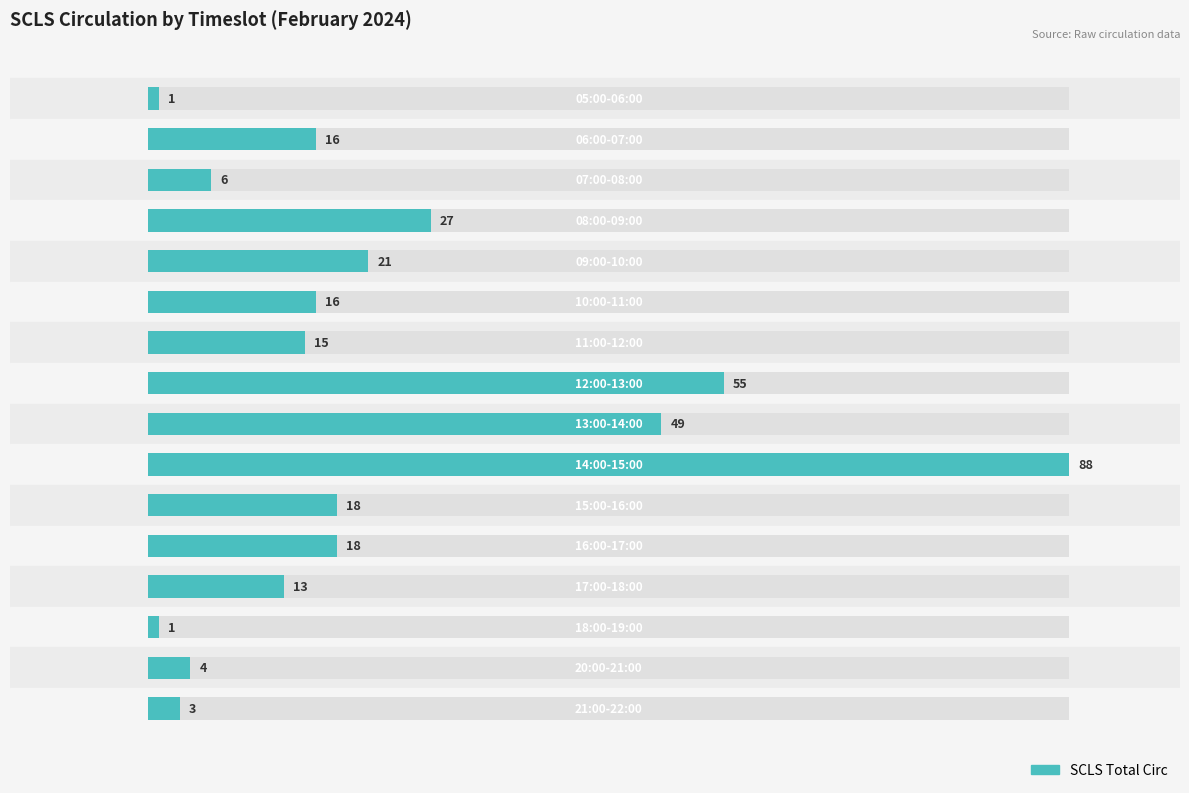

Reading left to right, extract all data points from this chart.

0=1	1=16	2=6	3=27	4=21	5=16	6=15	7=55	8=49	9=88	10=18	11=18	12=13	13=1	14=4	15=3